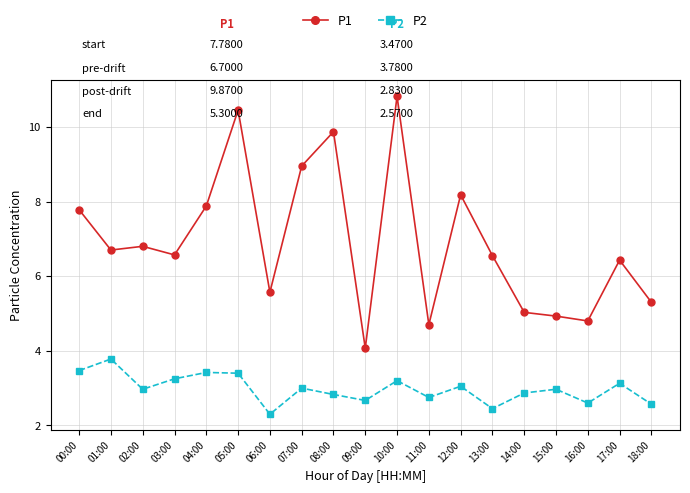

What is the label of the 17th point from the left?

16:00